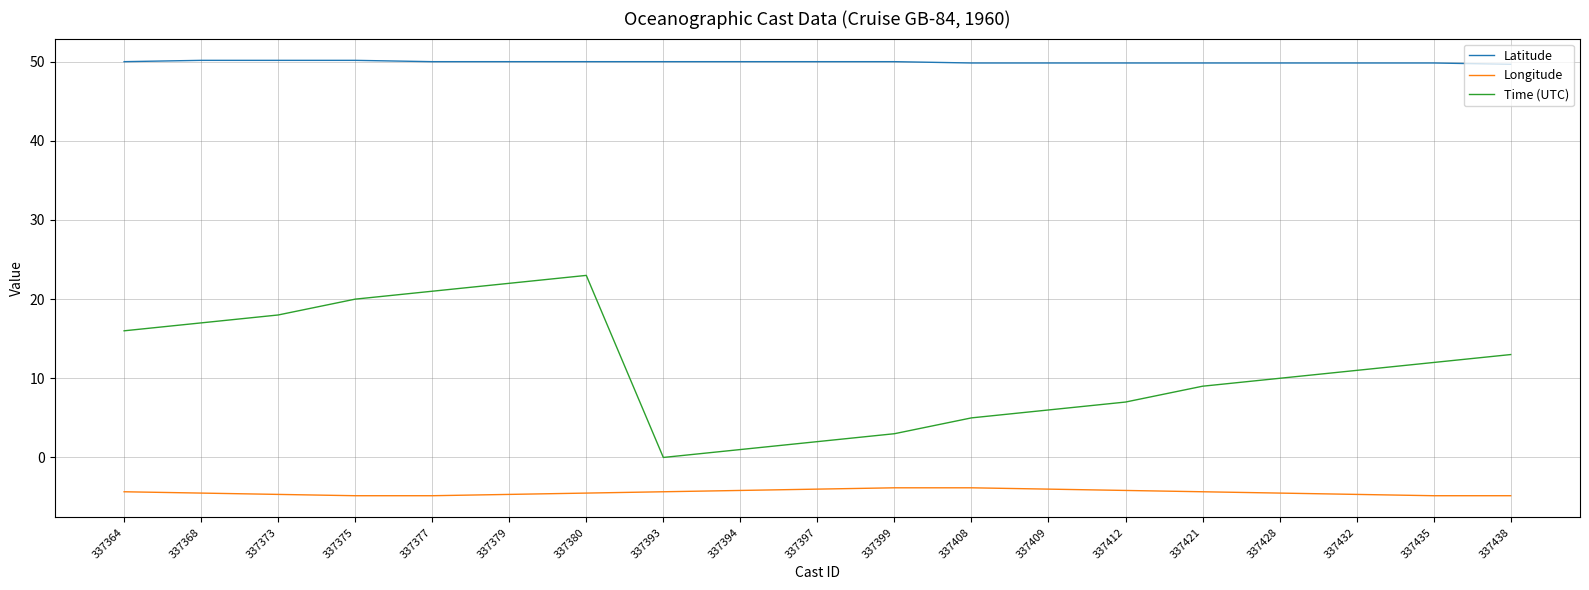

The value of Longitude at 337438 is -4.8. True or false?

True